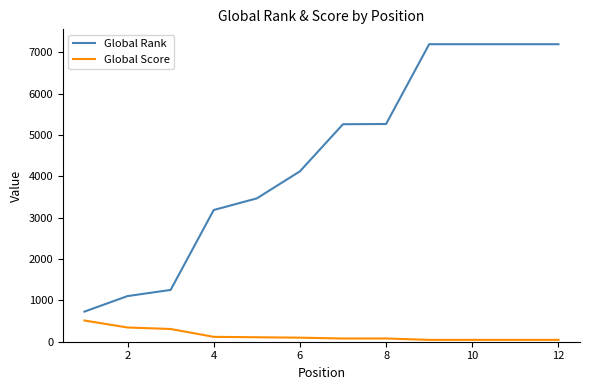

Rank the series by their average value, from lowest to highest.

Global Score, Global Rank